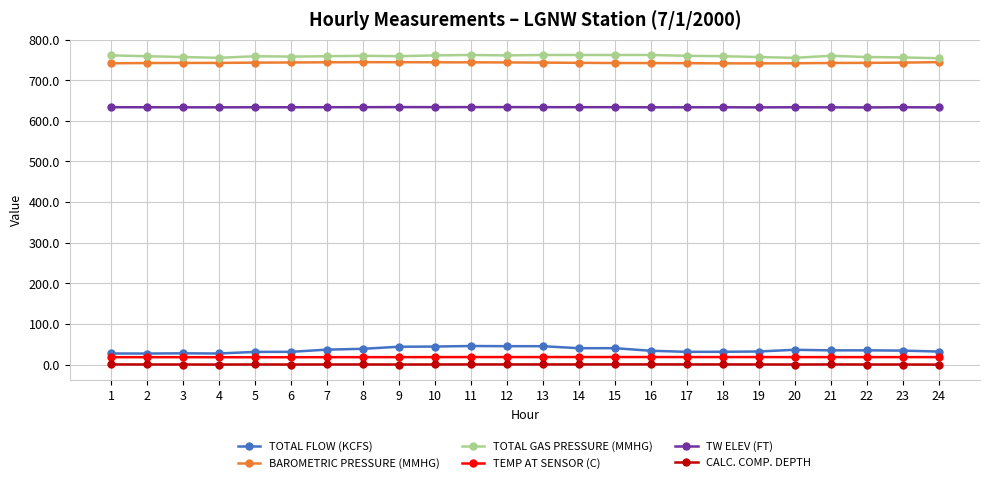

What are all the series names shown in the legend?

TOTAL FLOW (KCFS), BAROMETRIC PRESSURE (MMHG), TOTAL GAS PRESSURE (MMHG), TEMP AT SENSOR (C), TW ELEV (FT), CALC. COMP. DEPTH